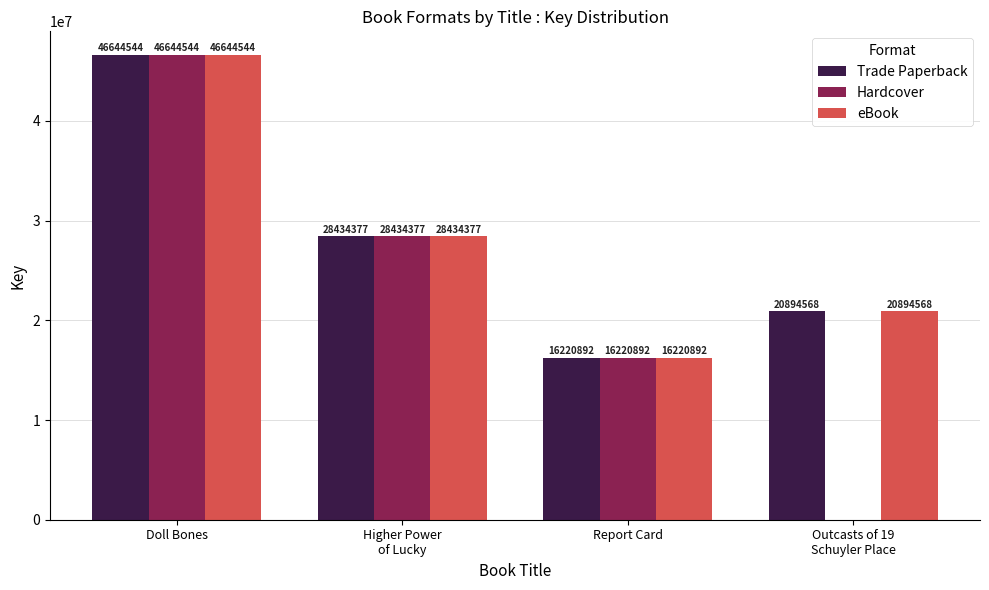

Which category has the highest value across all series?

Doll Bones